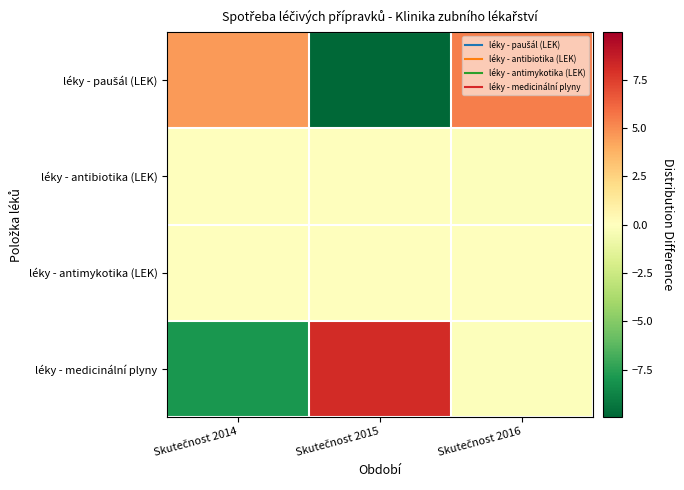

How many data points does each series have?

3